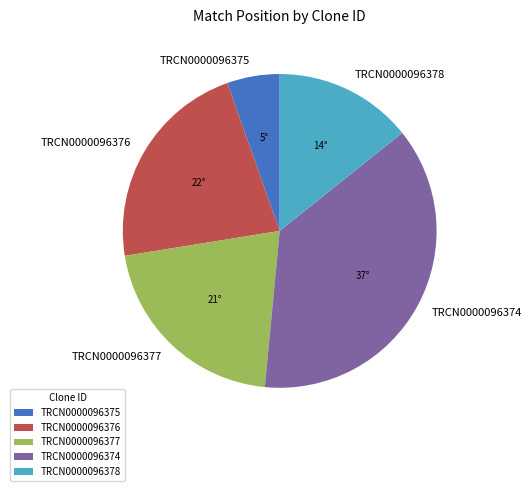

What is the largest slice in the pie chart?

TRCN0000096374